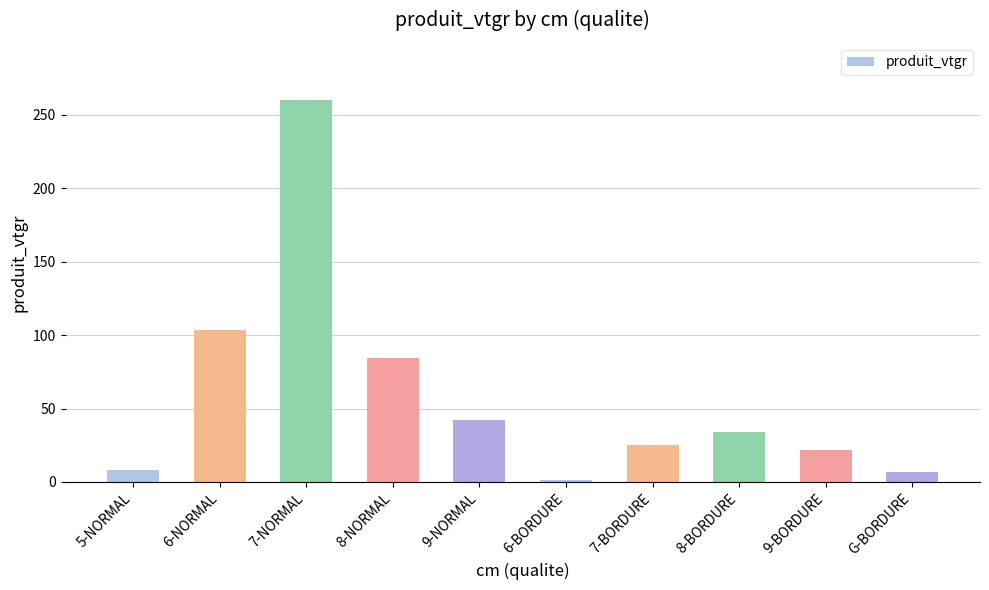

What is the smallest value displayed?

1.6